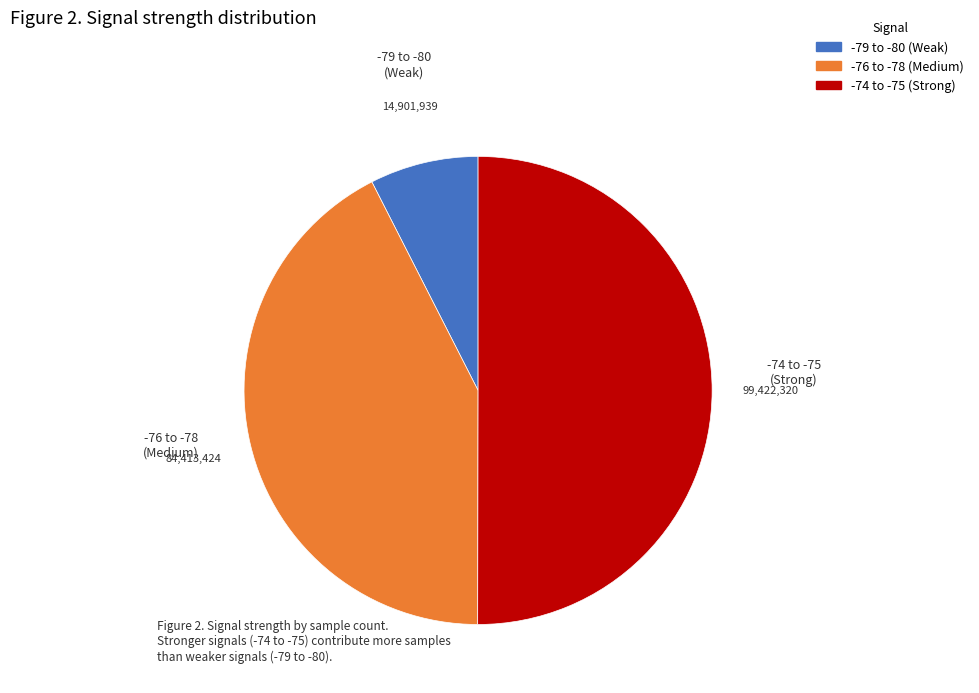

How many segments does this pie chart have?

3